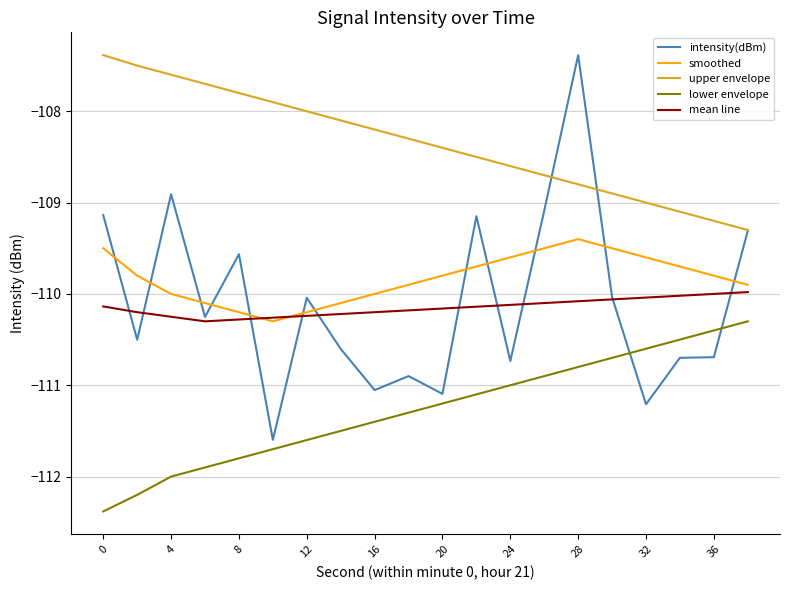

True or false: smoothed and lower envelope cross at least once.

False